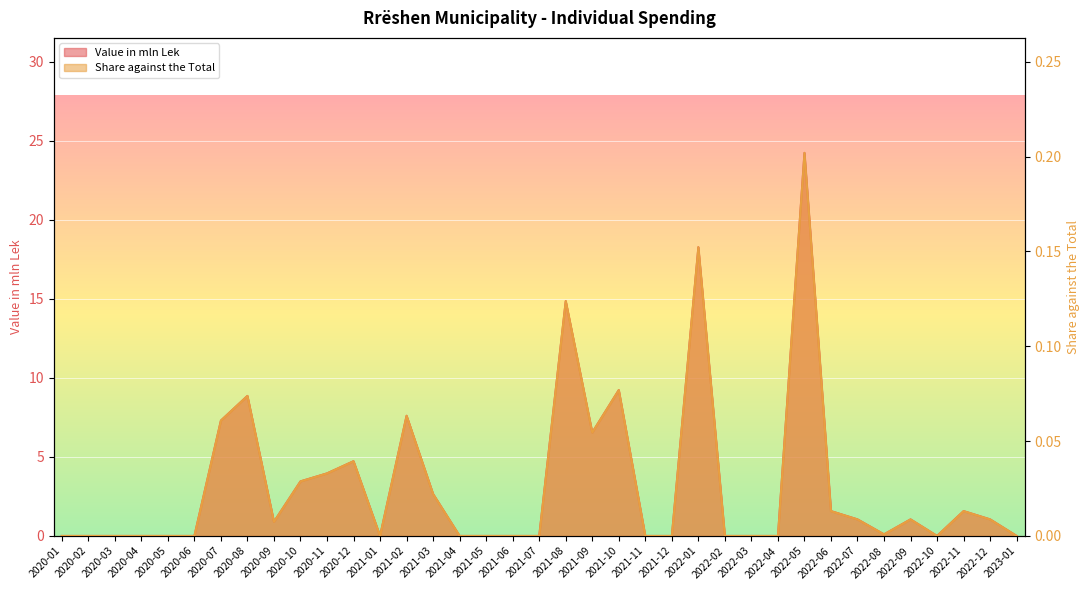

What are all the series names shown in the legend?

Value in mln Lek, Share against the Total